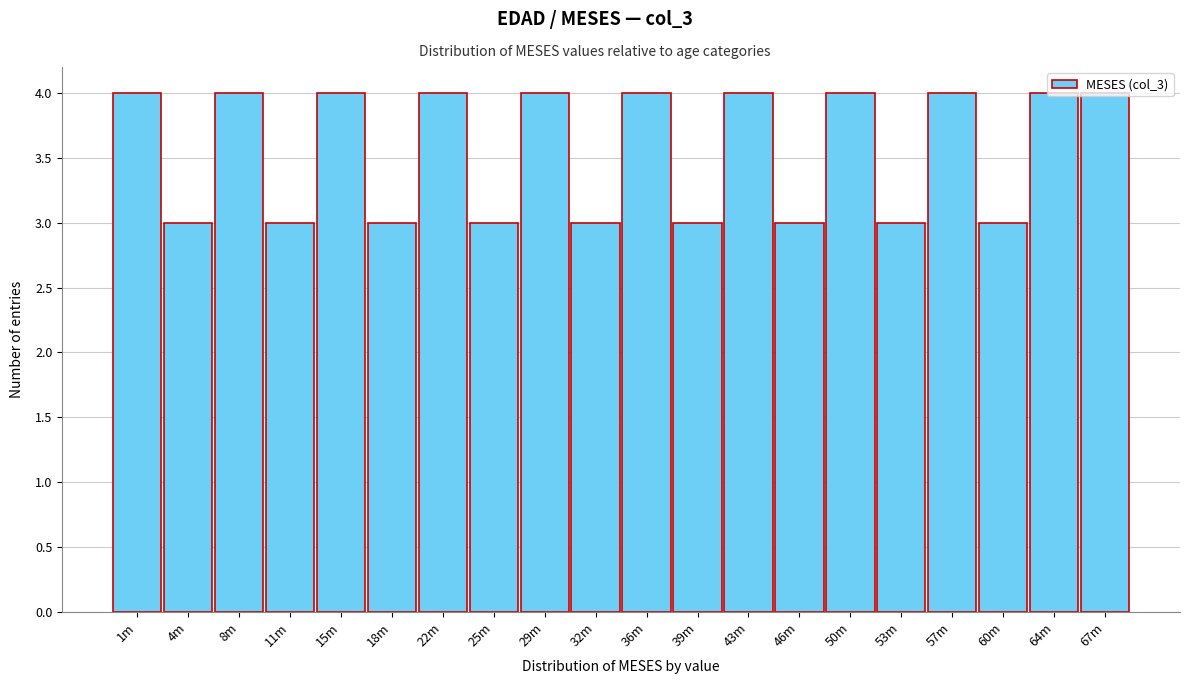

What is the label of the 7th bar from the right?

46m